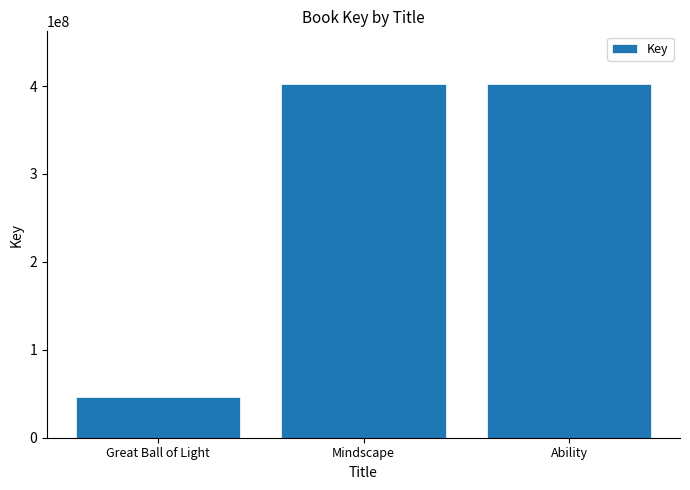

What is the difference between the maximum and minimum values?

355185454